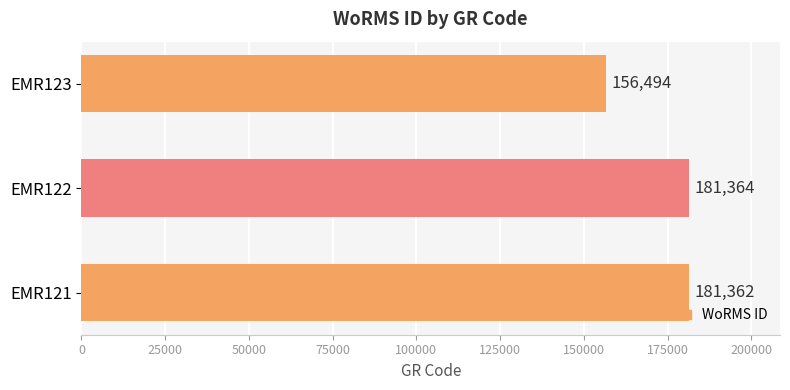

Reading top to bottom, list all the values displayed in this chart.

EMR123=156494	EMR122=181364	EMR121=181362